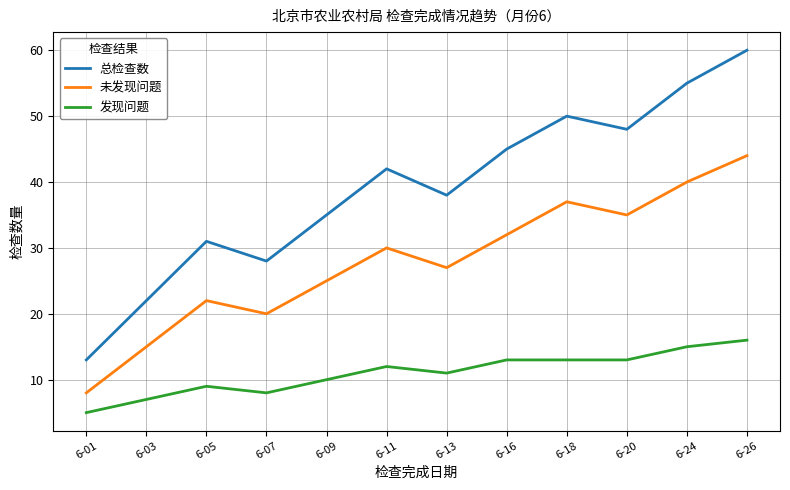

What is the greatest value displayed?

60